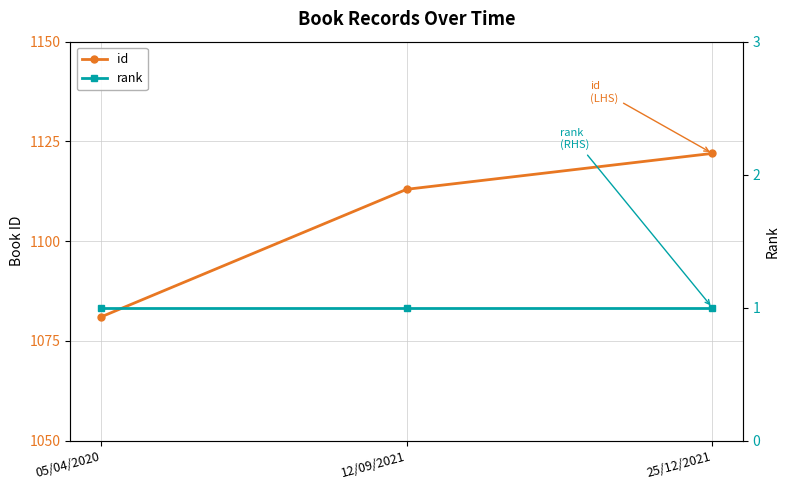

At which category is the sum across all series the highest?

25/12/2021